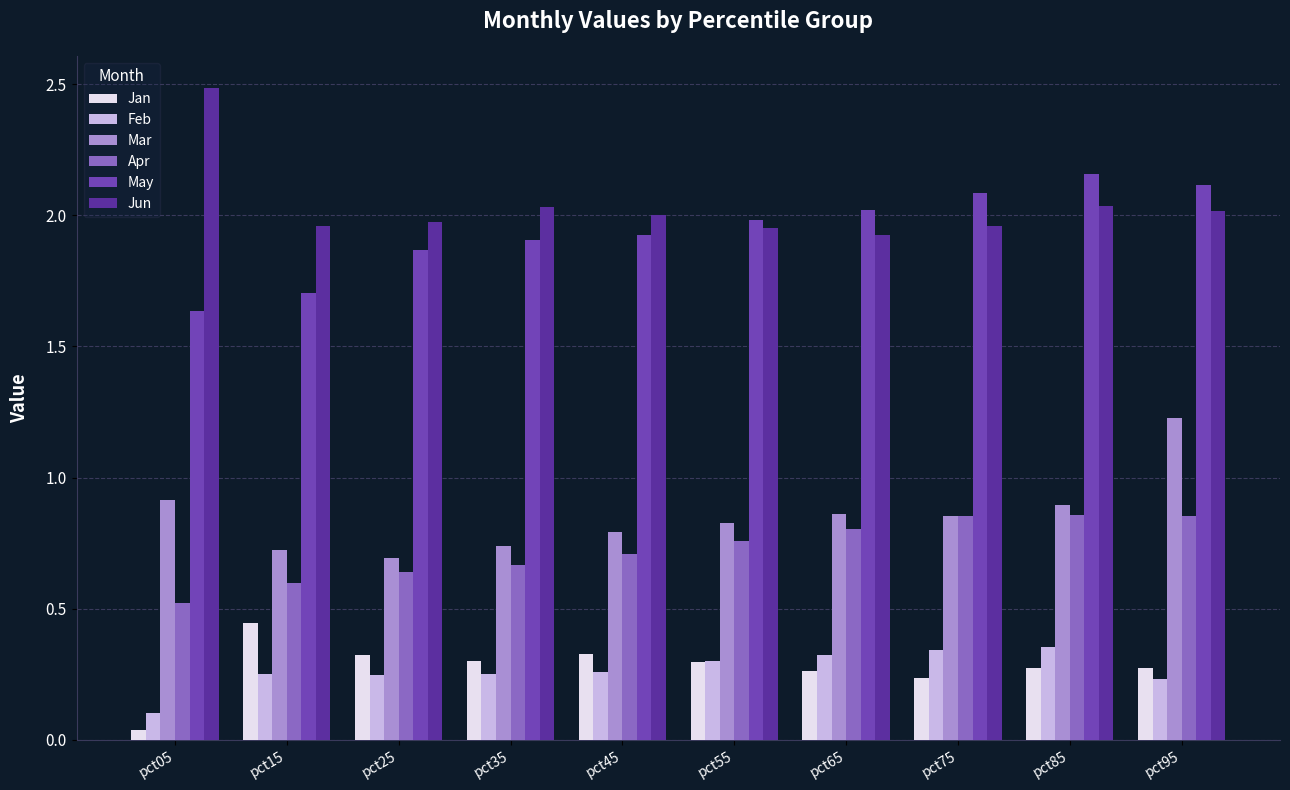

How many categories are shown in the chart?

10